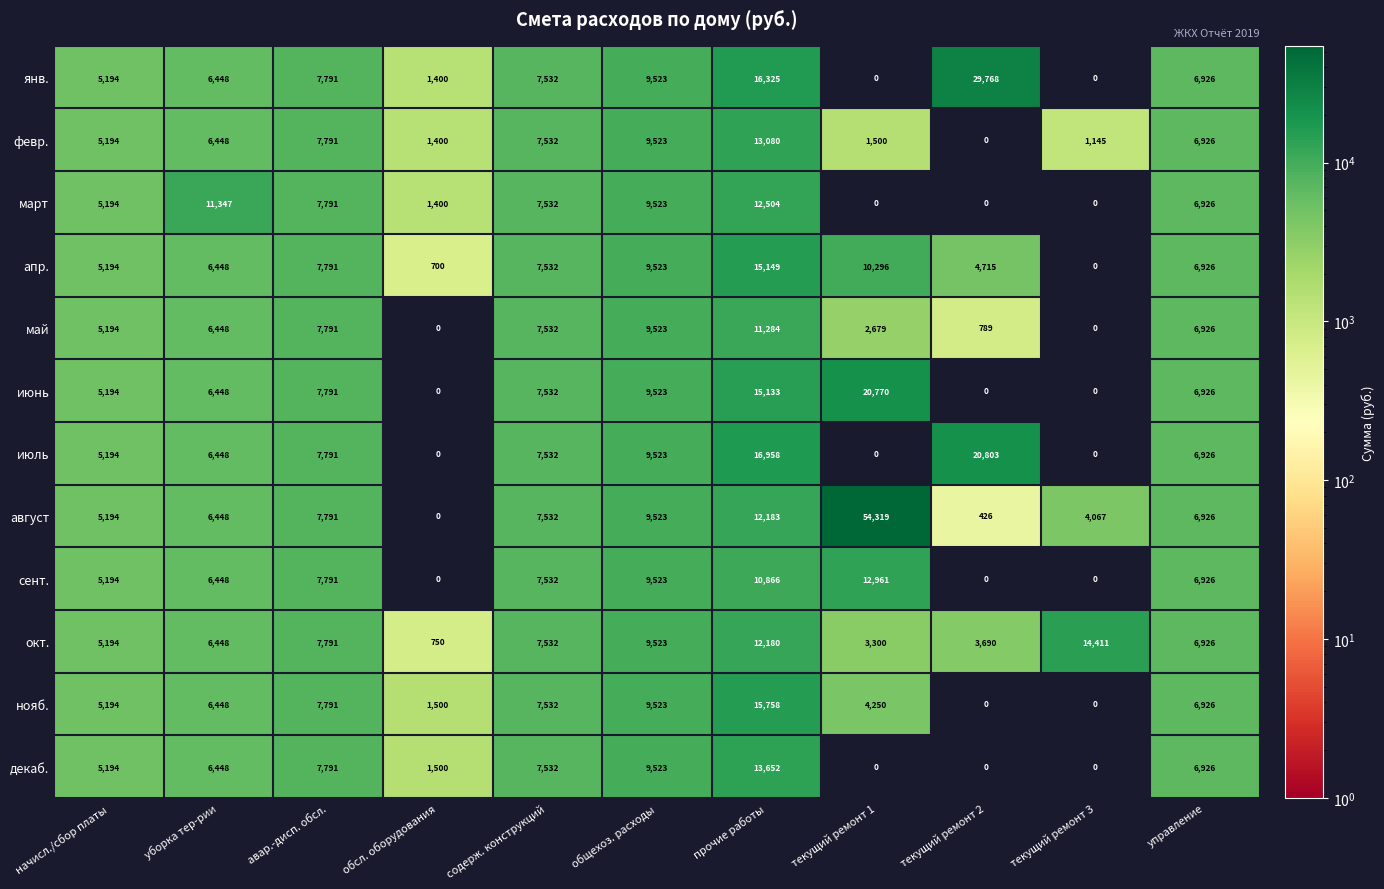

At which category is the sum across all series the highest?

прочие работы